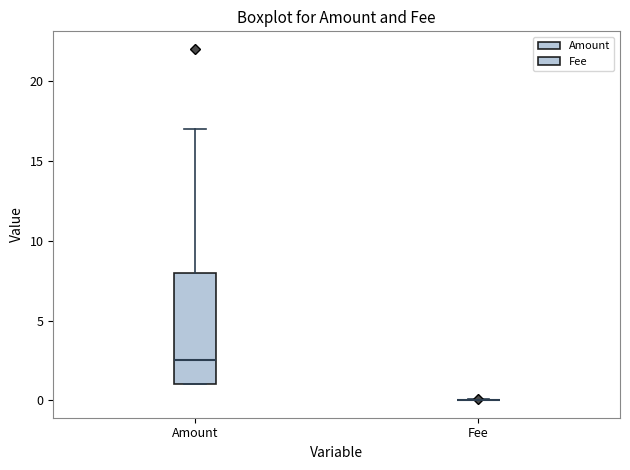

Reading left to right, transcribe this box plot: for each box, give where its median line is, the range the box spans, and where its two whiskers end, as read against the y-axis. The values are not printed on the chart, so give them approximately, as read against the axis.

Amount: median 2.5, box 1.0 to 8.0, whiskers 1.0 to 17.0
Fee: box collapsed to a line at 0.0, whiskers 0.0 to 0.0